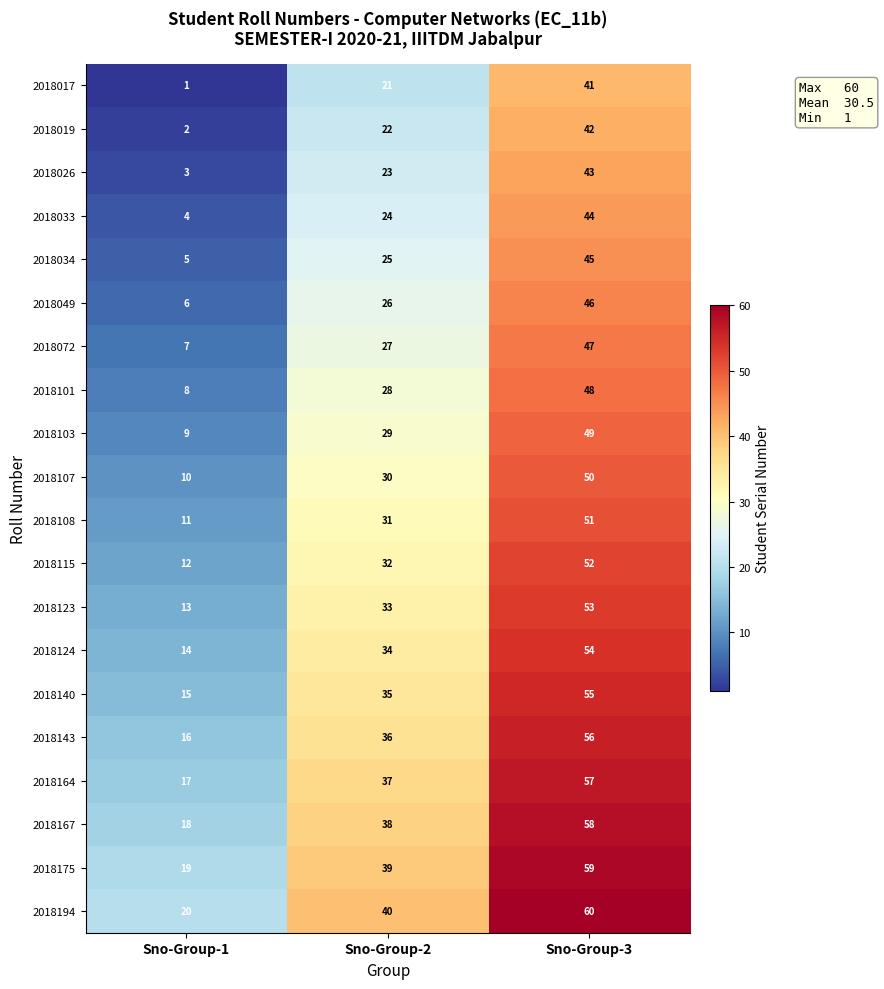

What is the difference between the highest and lowest values at Sno-Group-3?

19